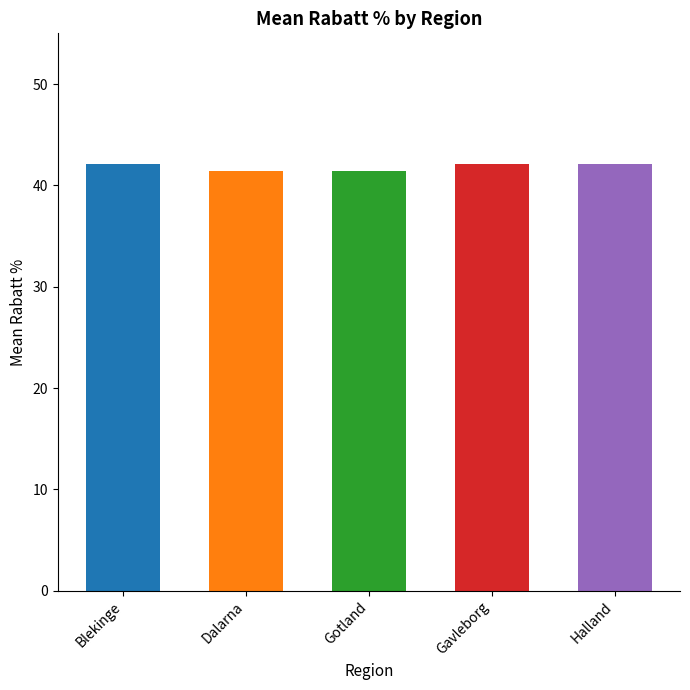

True or false: the data shows 42.1 at Blekinge.

True